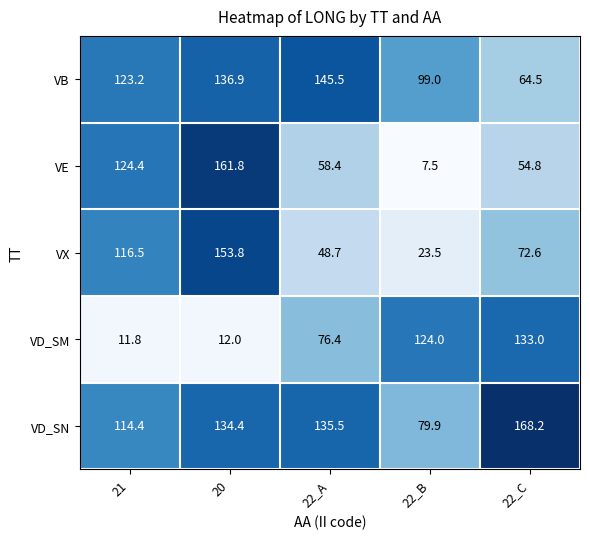

At which label is VD_SN closest to 124?

21